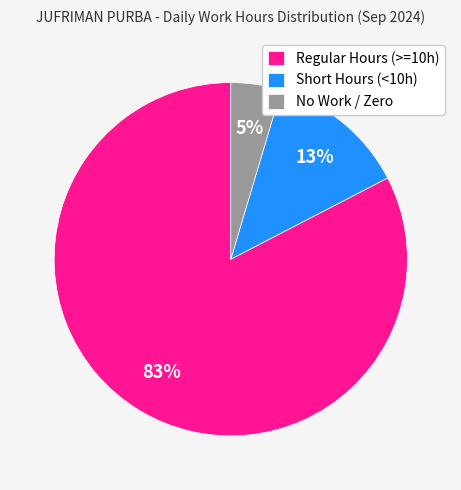

Is there a majority slice in this chart?

Yes